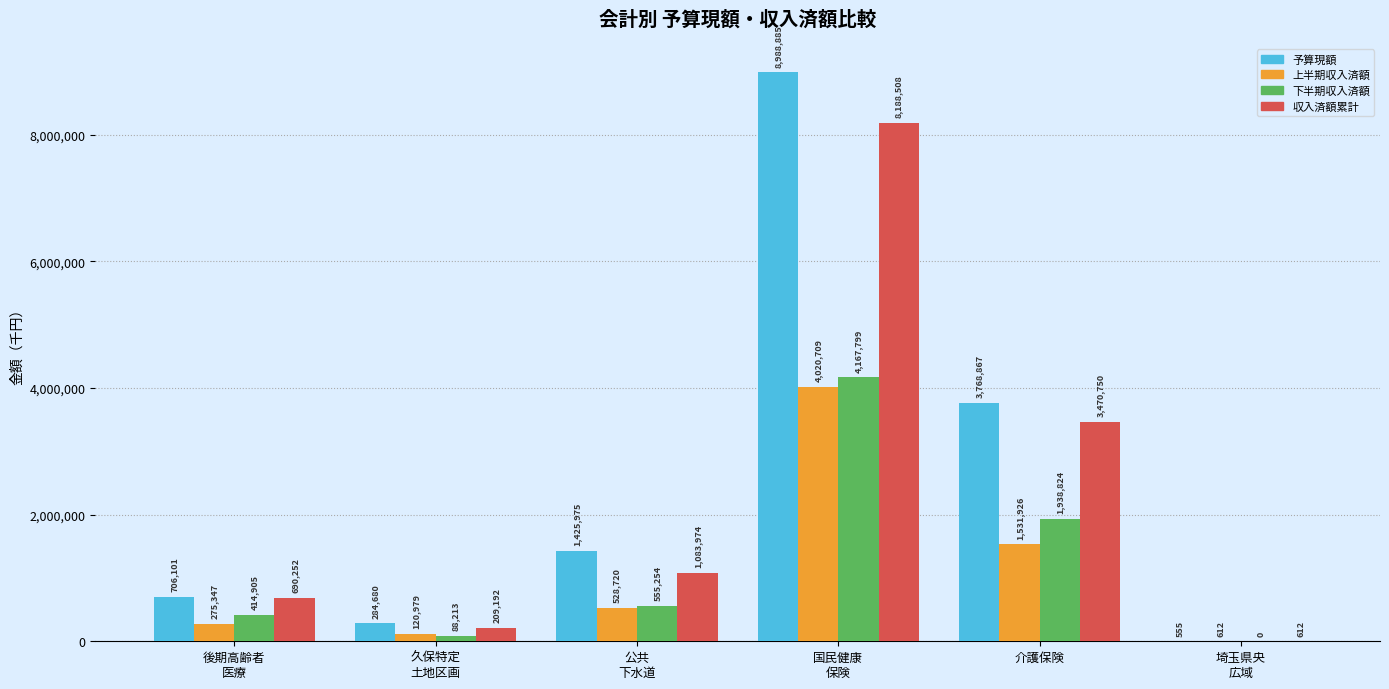

Which series has the largest total across all categories?

予算現額